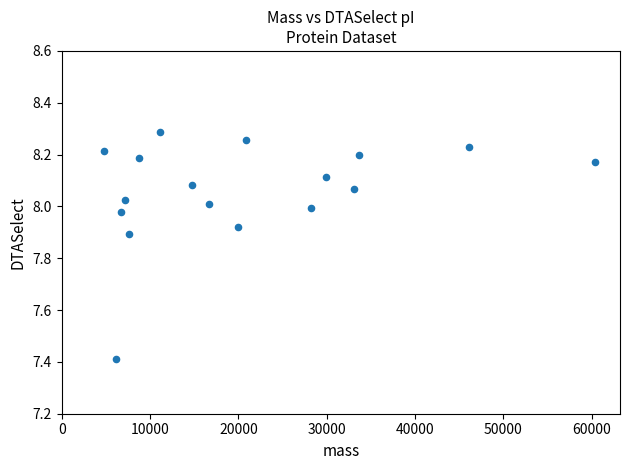

What Y value in the scatter plot is closest to 7?

7.4